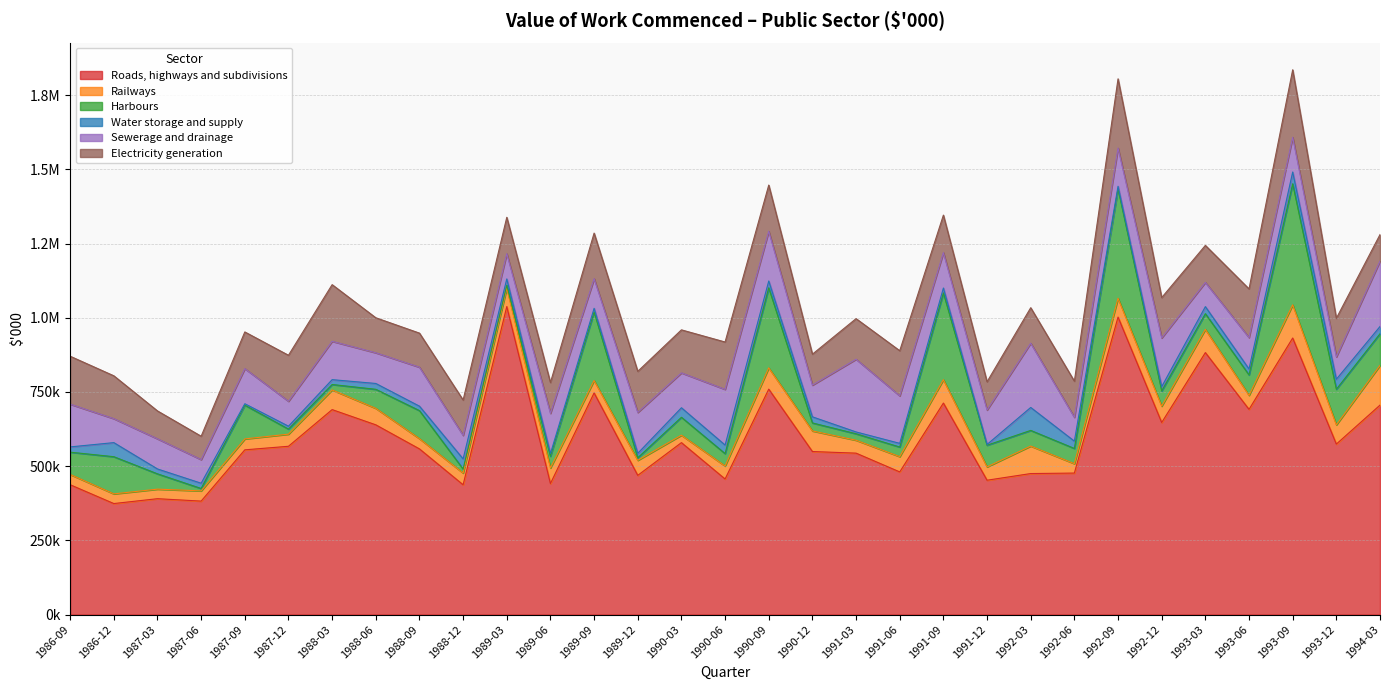

What is the minimum value for Railways?

25028